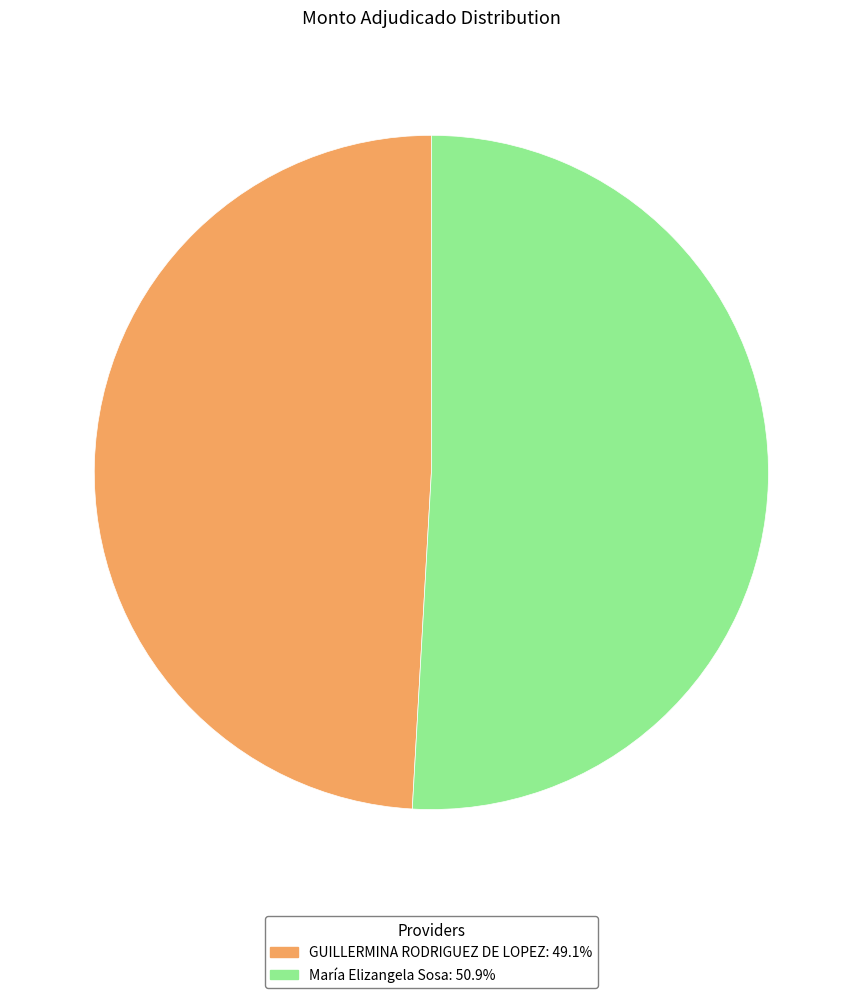

Do GUILLERMINA RODRIGUEZ DE LOPEZ and María Elizangela Sosa together represent more than half of the pie?

Yes